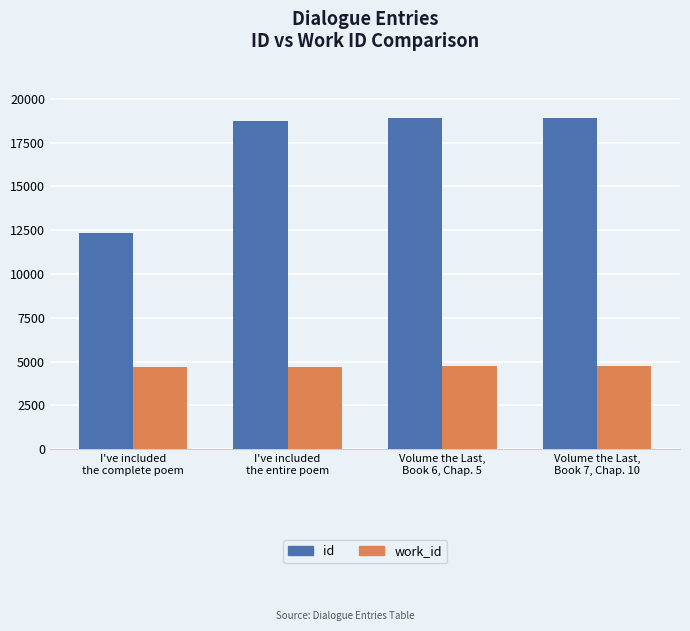

What is the total value across all series at I've included
the entire poem?

23426